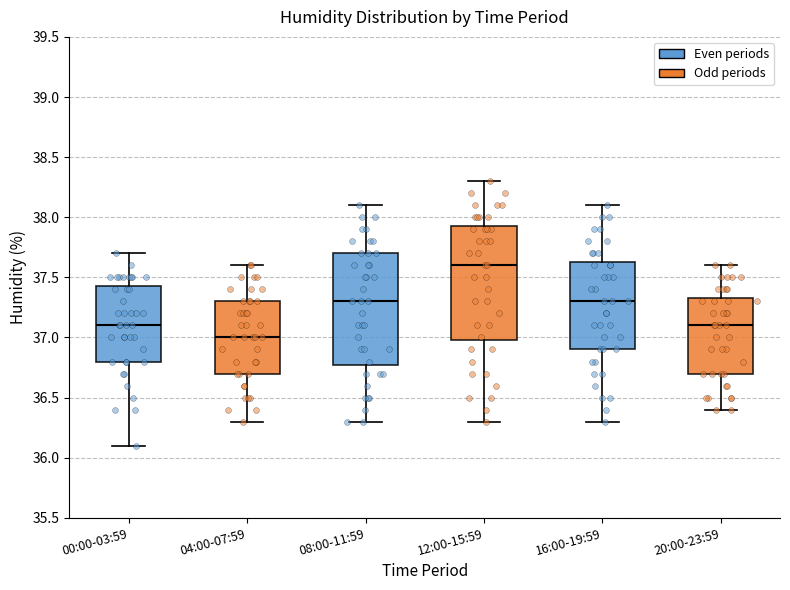

Reading left to right, read every box against the y-axis: the position of its median line, the range the box covers, and the ends of its whiskers. The values are not printed on the chart, so give them approximately, as read against the axis.

00:00-03:59: median 37.10, box 36.80 to 37.45, whiskers 36.10 to 37.70
04:00-07:59: median 37.00, box 36.70 to 37.30, whiskers 36.30 to 37.60
08:00-11:59: median 37.30, box 36.80 to 37.70, whiskers 36.30 to 38.10
12:00-15:59: median 37.60, box 37.00 to 37.95, whiskers 36.30 to 38.30
16:00-19:59: median 37.30, box 36.90 to 37.65, whiskers 36.30 to 38.10
20:00-23:59: median 37.10, box 36.70 to 37.35, whiskers 36.40 to 37.60